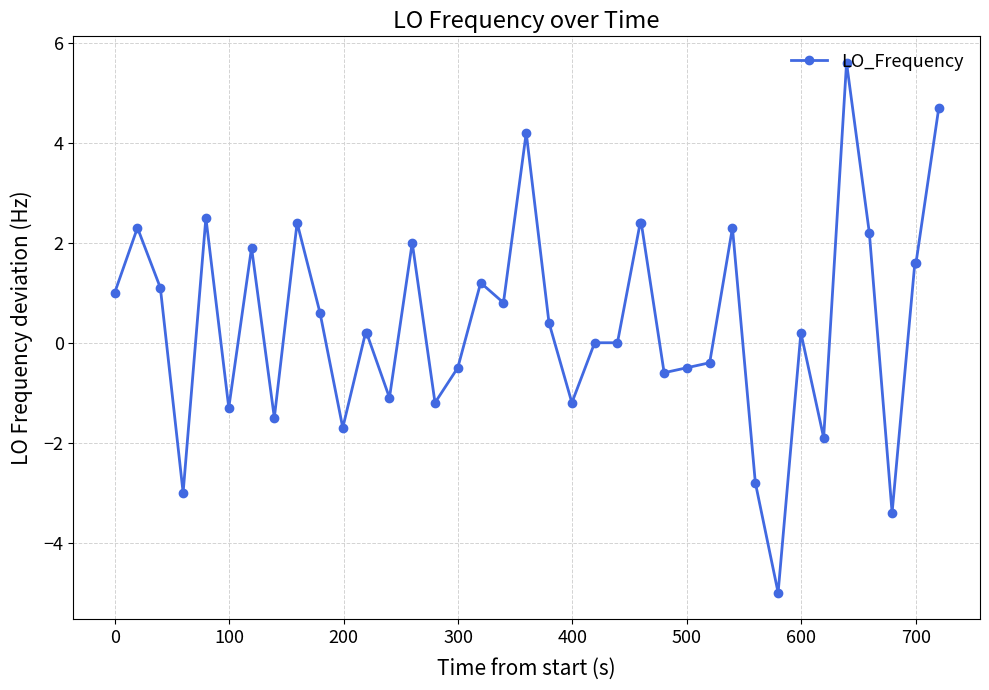

True or false: the data has more than 1 interior local peaks.

True